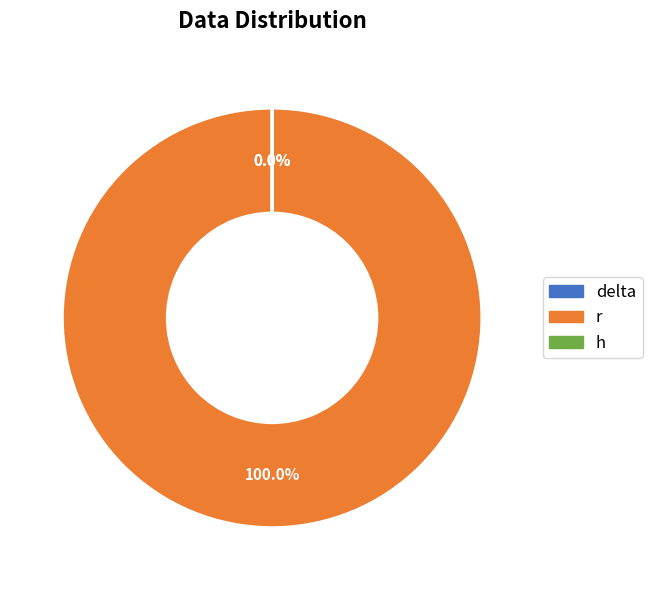

True or false: h accounts for 1% of the total.

False